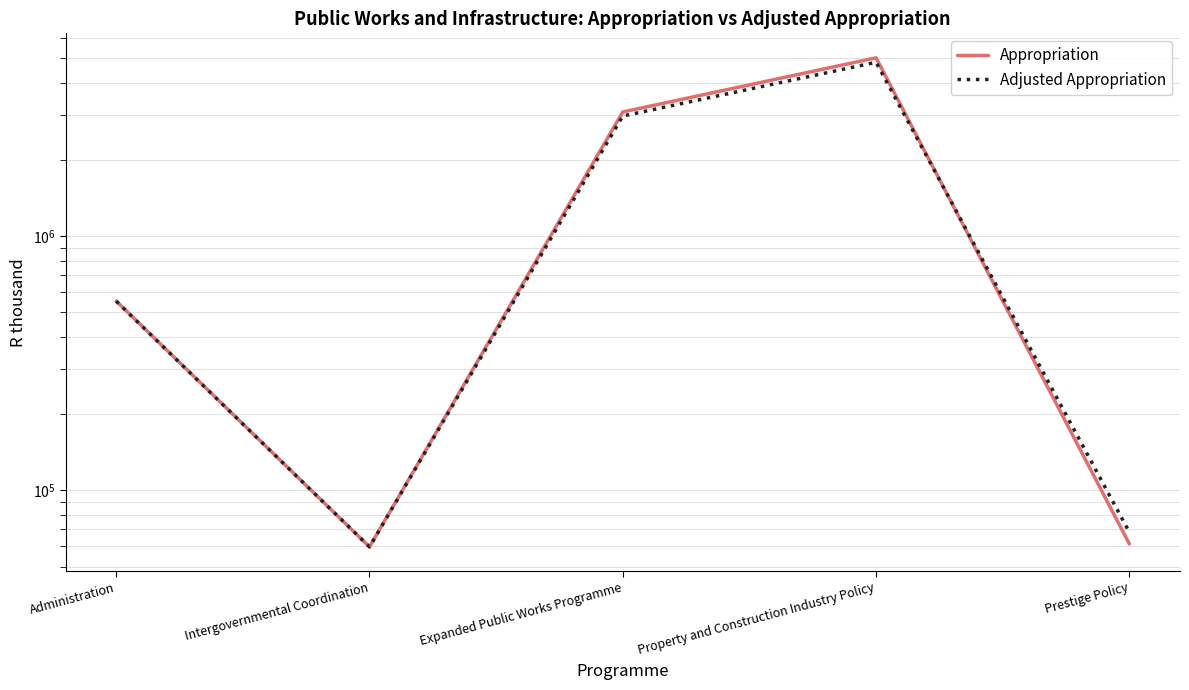

What is the difference between the second highest and second lowest values in the Adjusted Appropriation series?

2897776